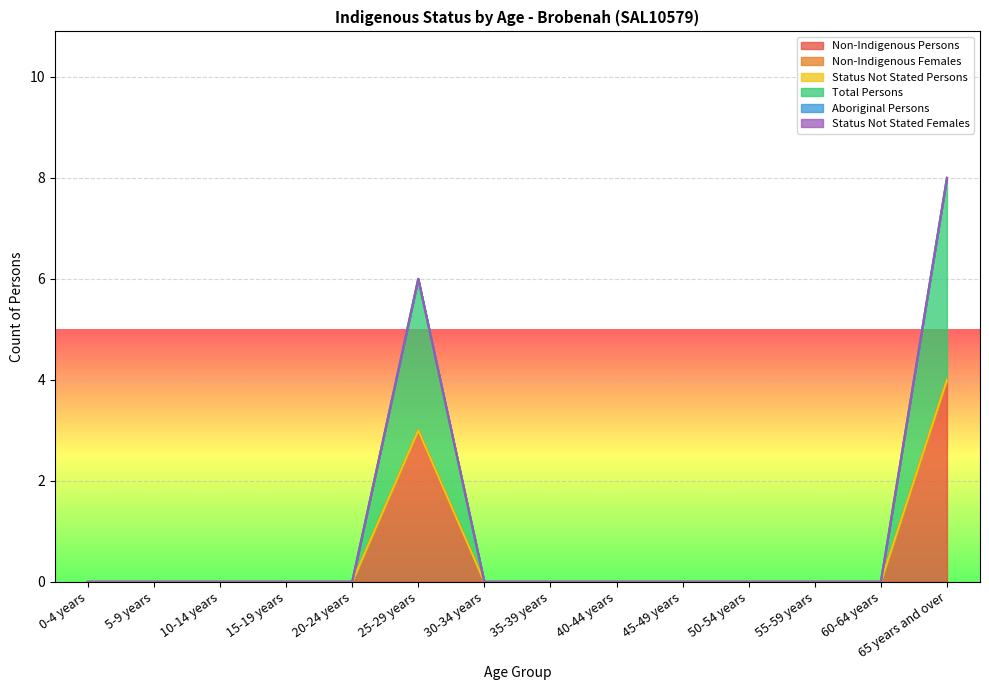

What is the greatest value displayed?

4